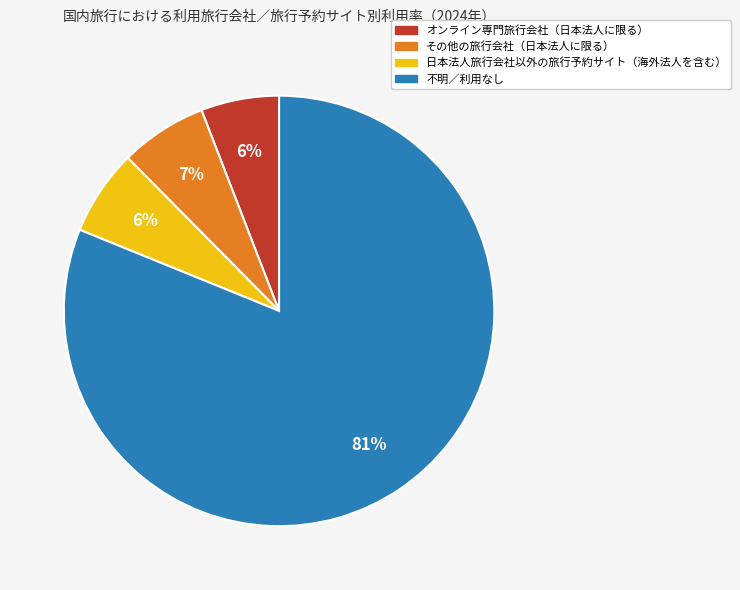

Which has a higher value, 日本法人旅行会社以外の旅行予約サイト（海外法人を含む） or 不明／利用なし?

不明／利用なし